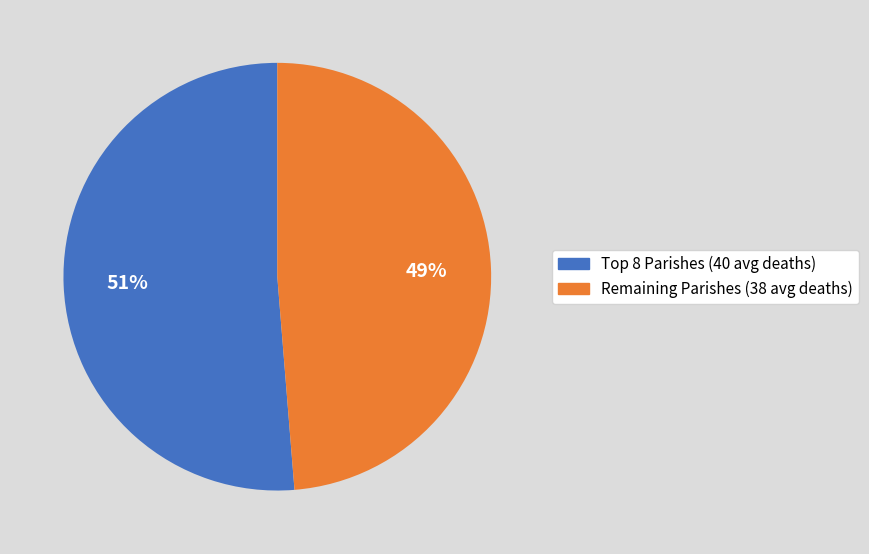

Is there a majority slice in this chart?

Yes